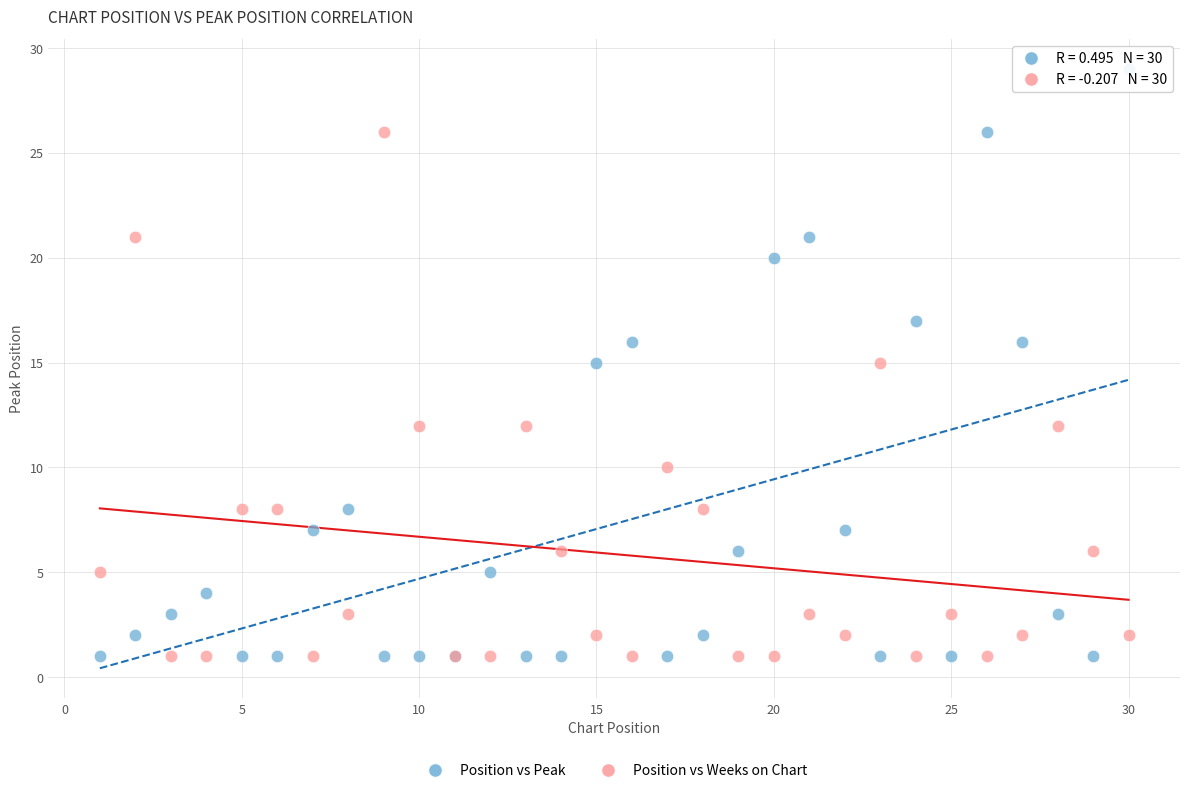

Which series reaches the maximum Y coordinate?

Position vs Peak